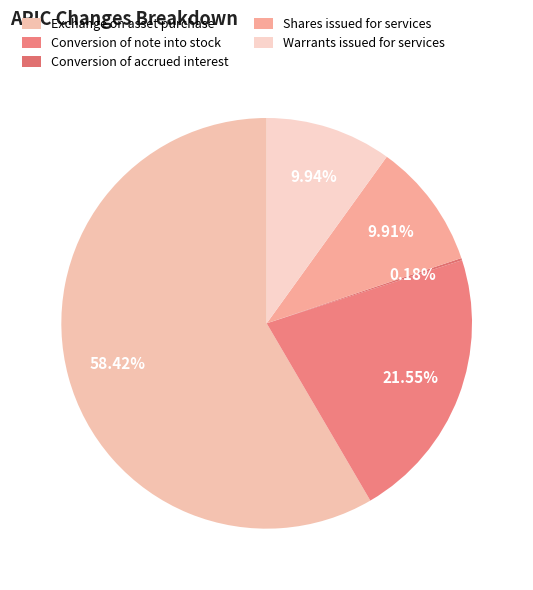

Count the number of slices in the pie.

5